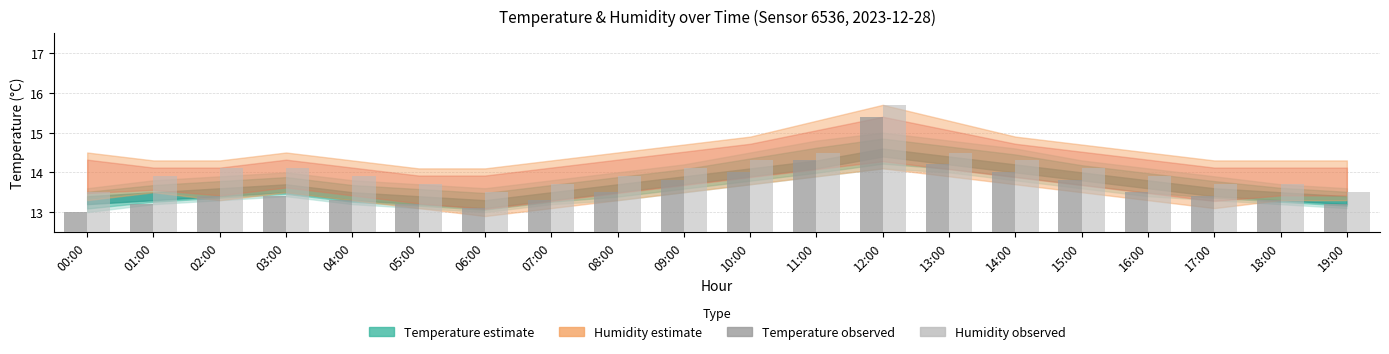

How many bars are there in each group?

2